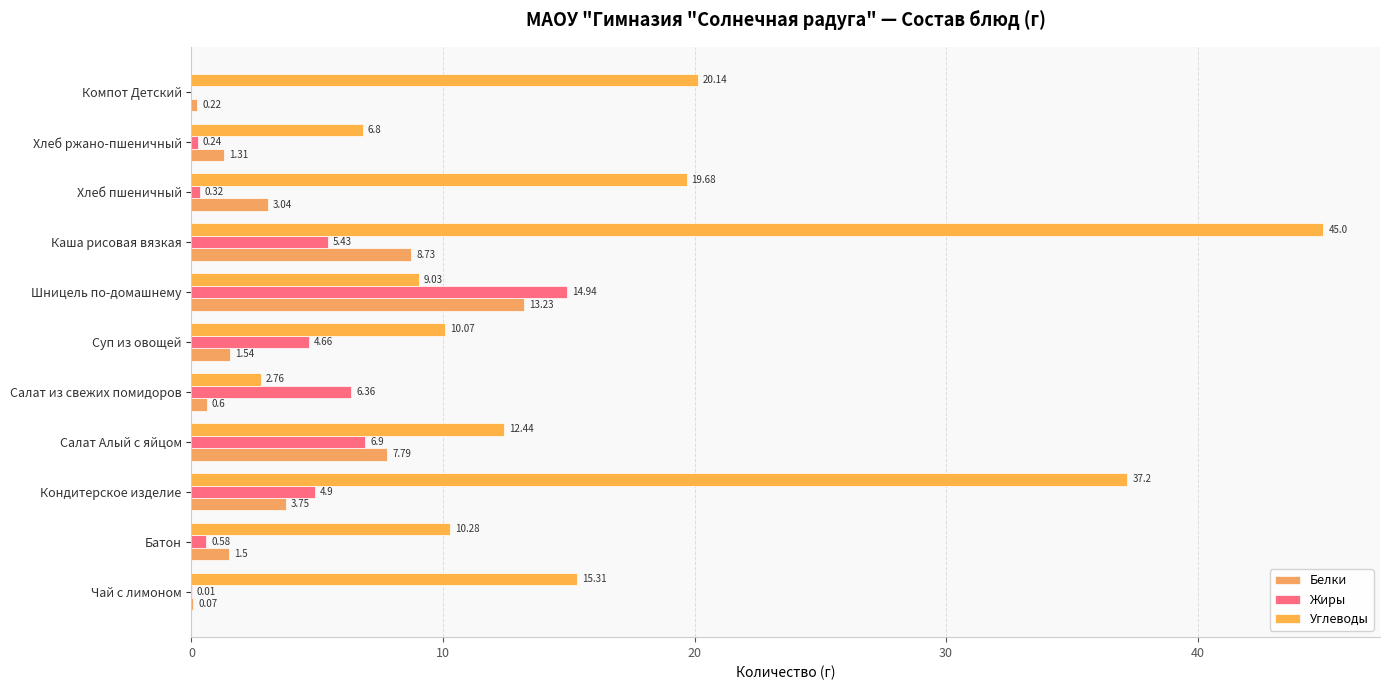

How many values in the Углеводы series exceed 12?

6